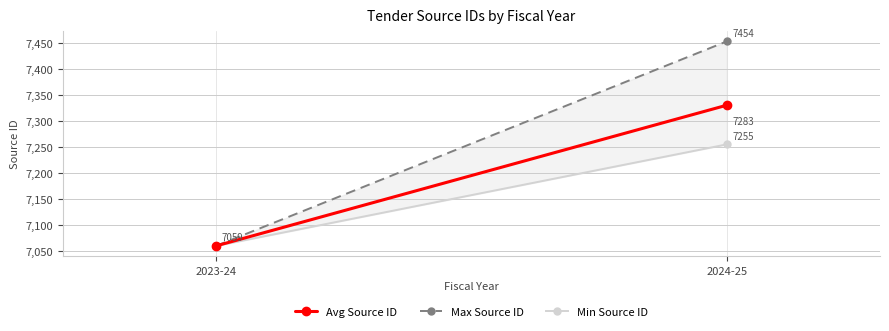

What are all the series names shown in the legend?

Avg Source ID, Max Source ID, Min Source ID